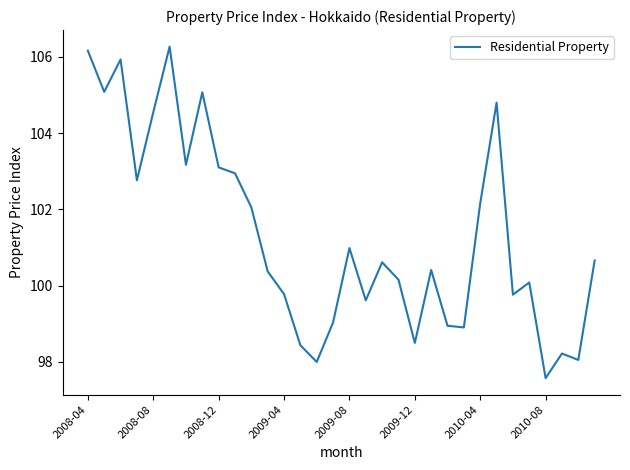

What is the difference between the second highest and minimum values?

8.6